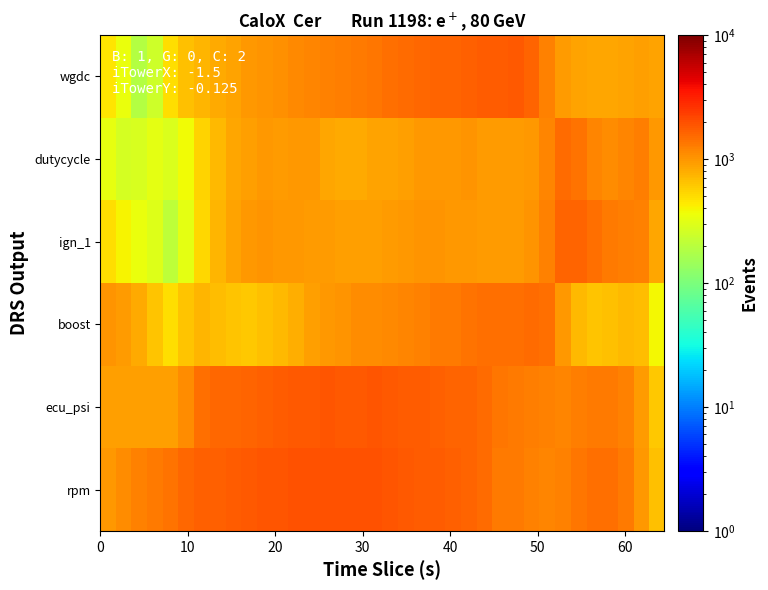

What is the greatest value displayed?

1966.2